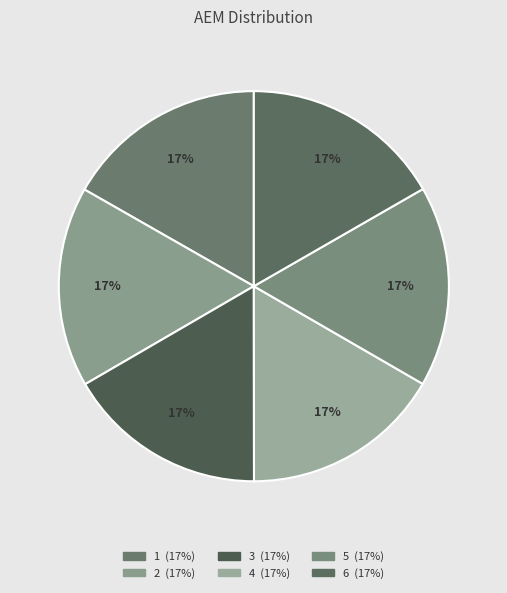

Rank the categories by value from highest to lowest.

1, 6, 5, 4, 2, 3